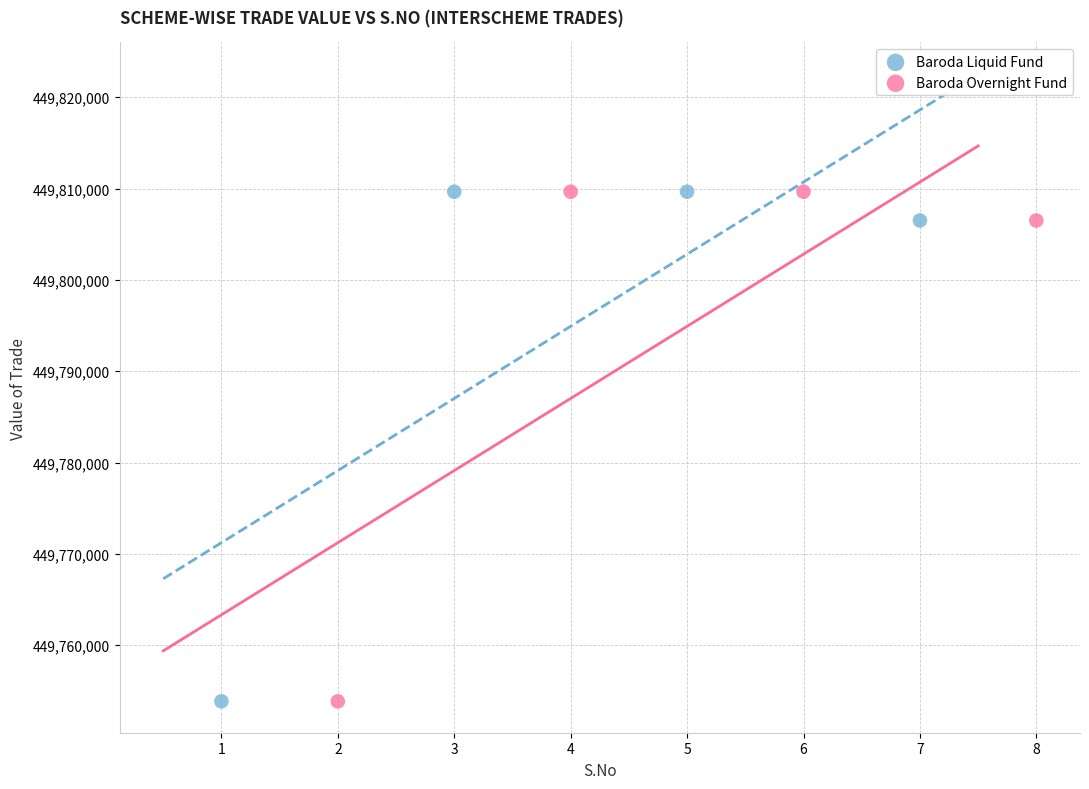

What are all the series names shown in the legend?

Baroda Liquid Fund, Baroda Overnight Fund